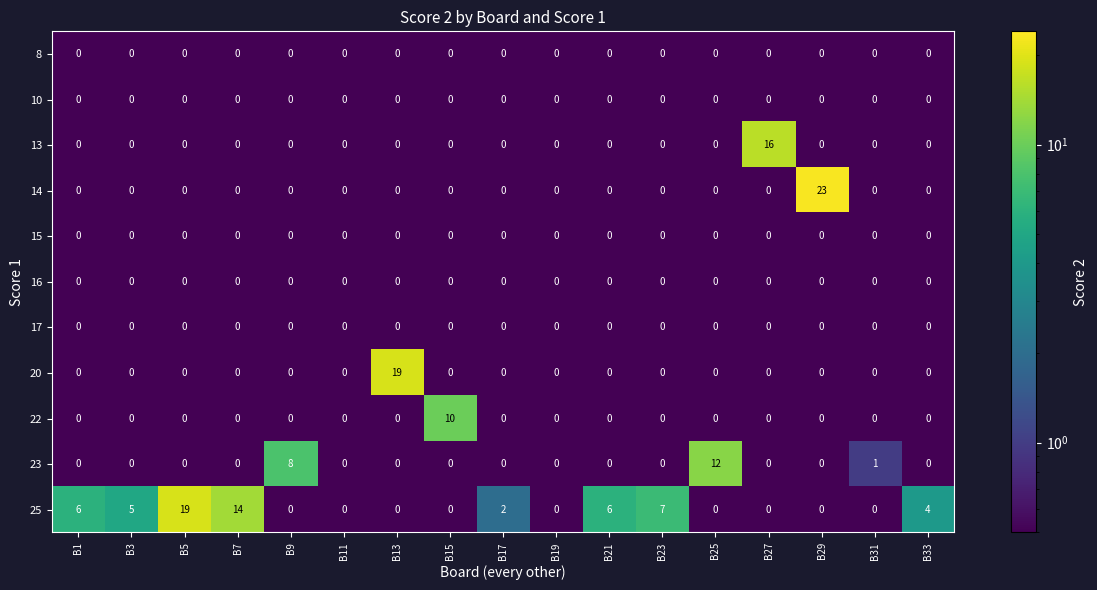

How many categories are shown in the chart?

17